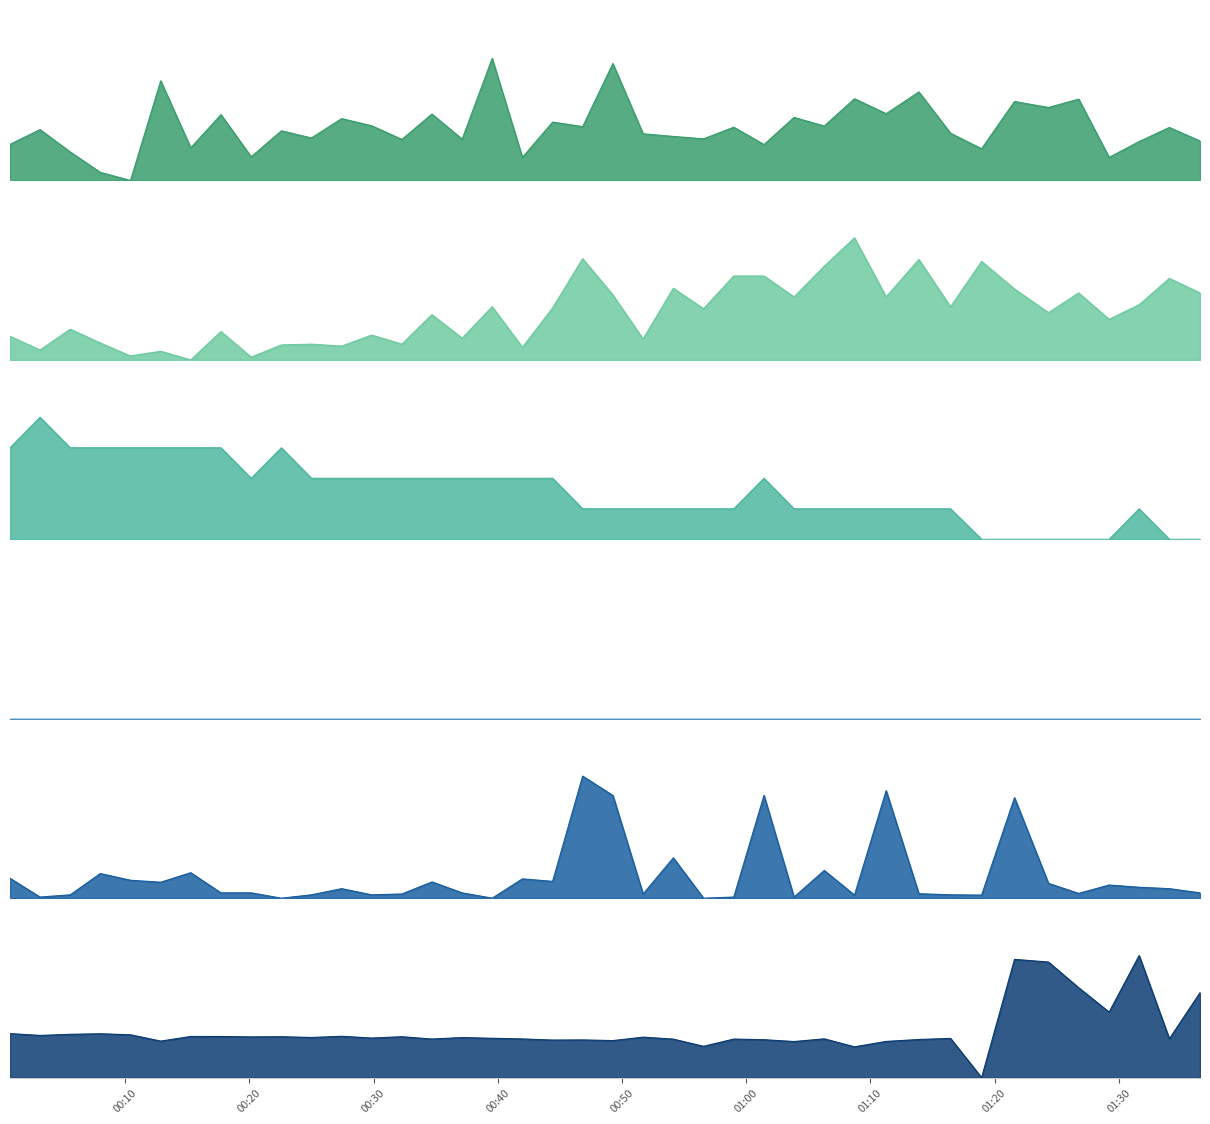

Where is the first local maximum for Samples?

14 00:40